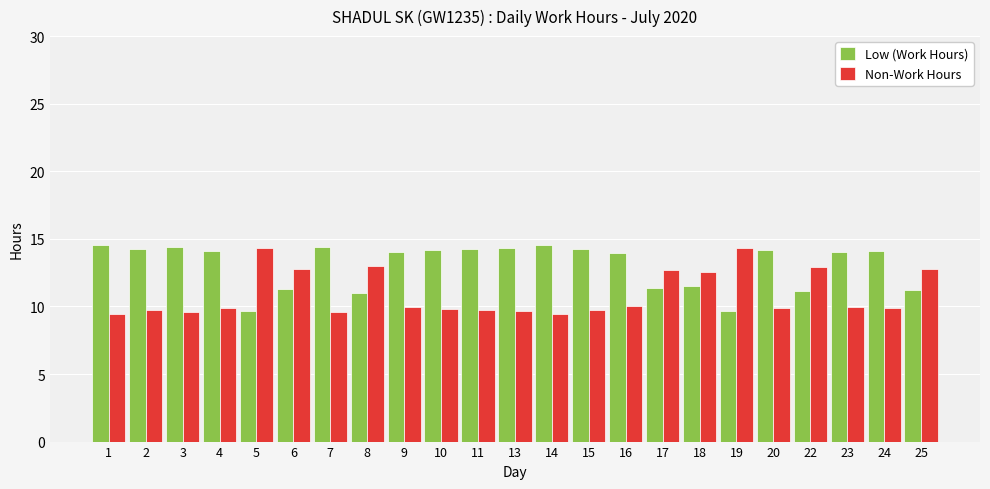

What is the value of the Low (Work Hours) bar at the 4th from the left?

14.1